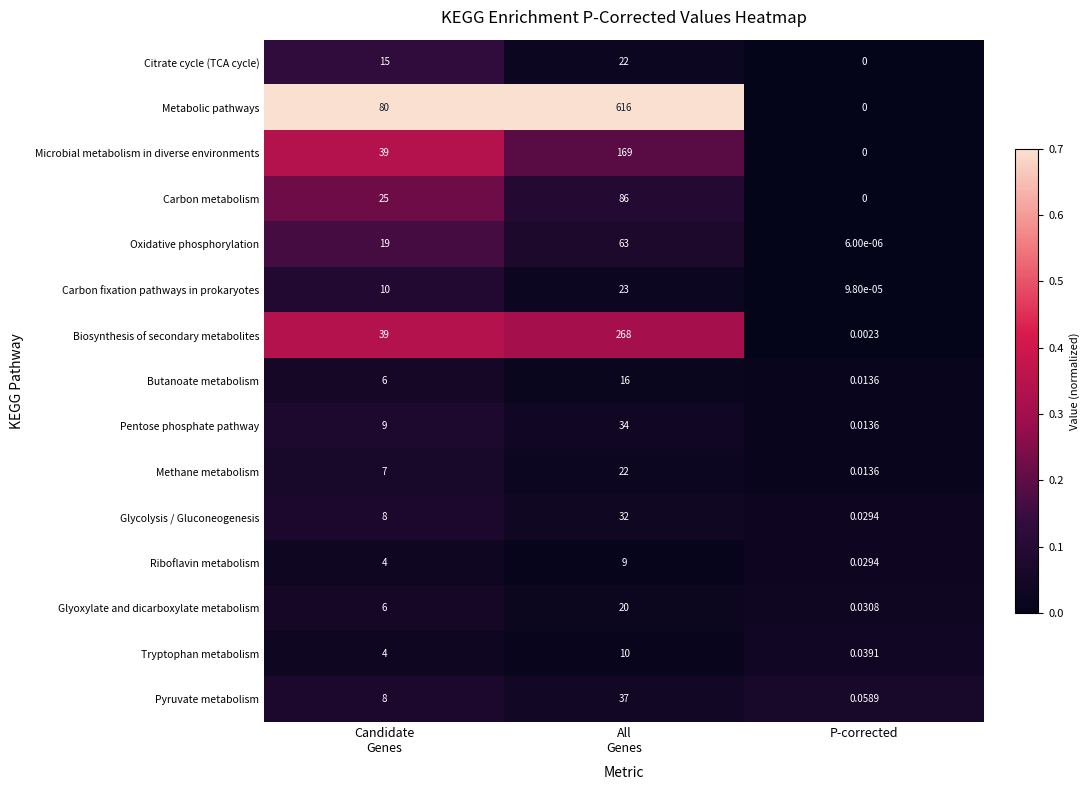

Which series has the largest range (max minus min)?

Metabolic pathways